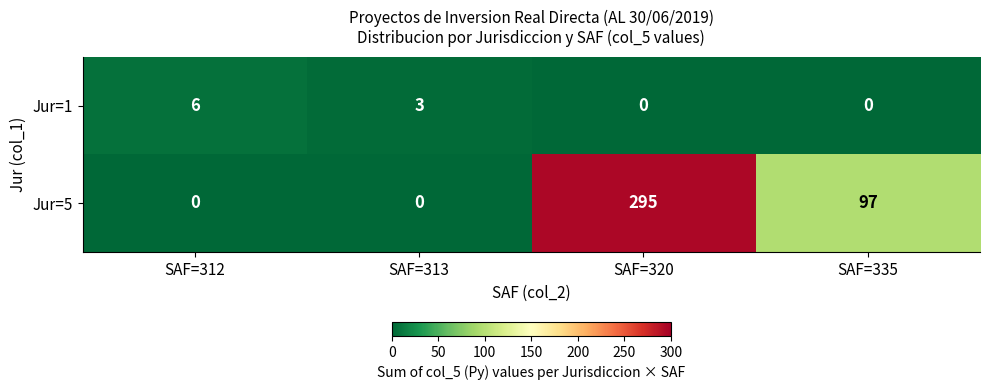

What is the greatest value displayed?

295